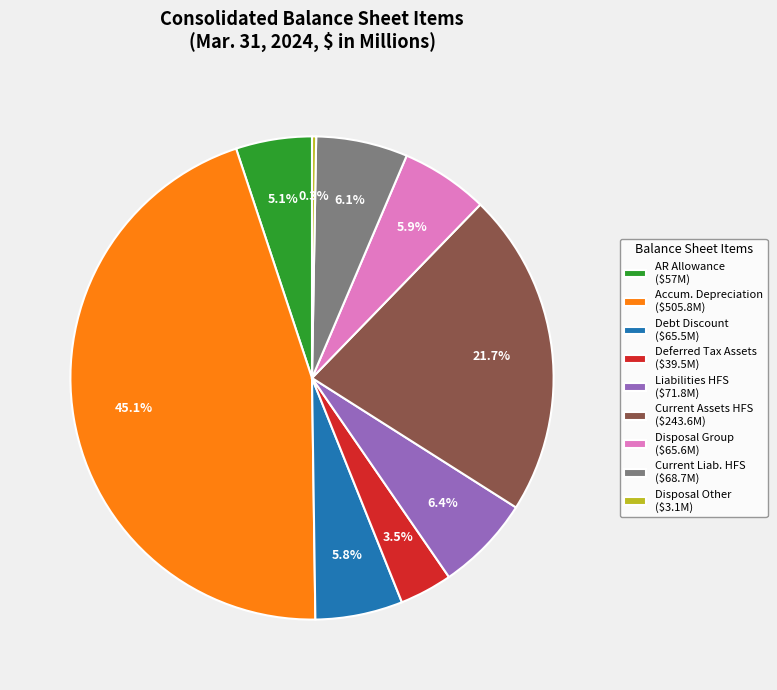

What percentage is NOT represented by Debt Discount ($65.5M)?

94.2%